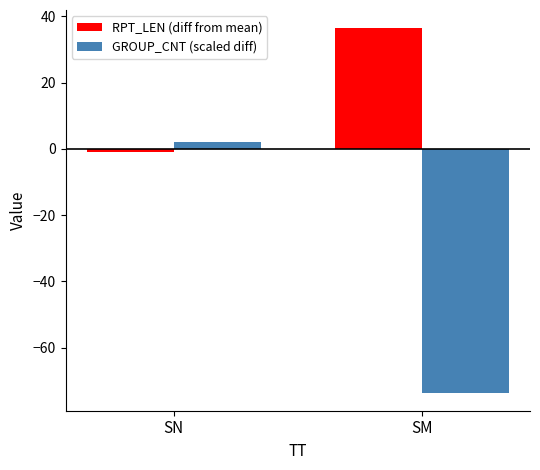

At which category is the sum across all series the highest?

SN